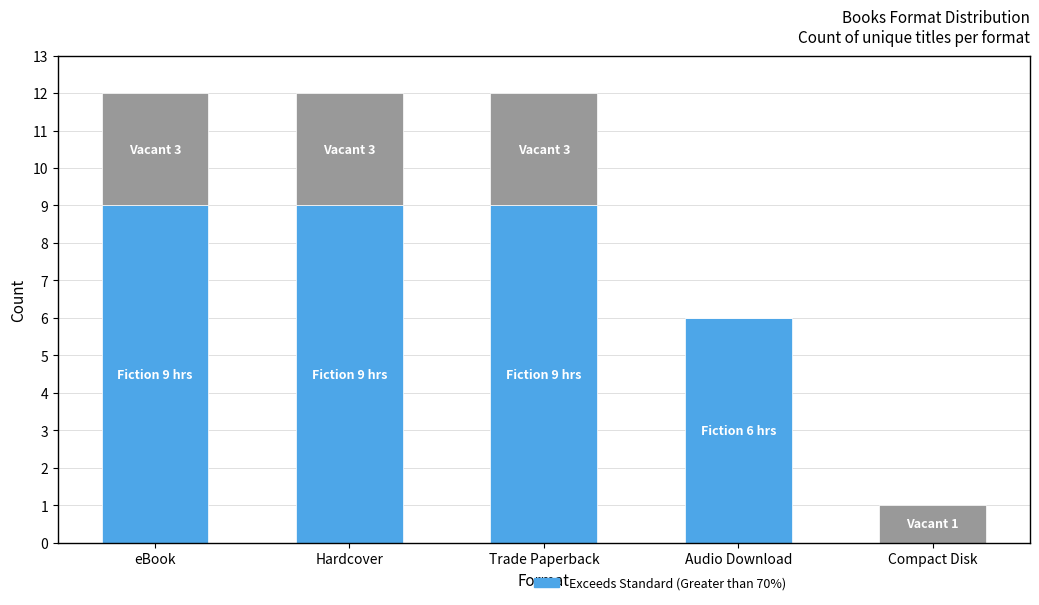

What is the total value across all series at eBook?

12